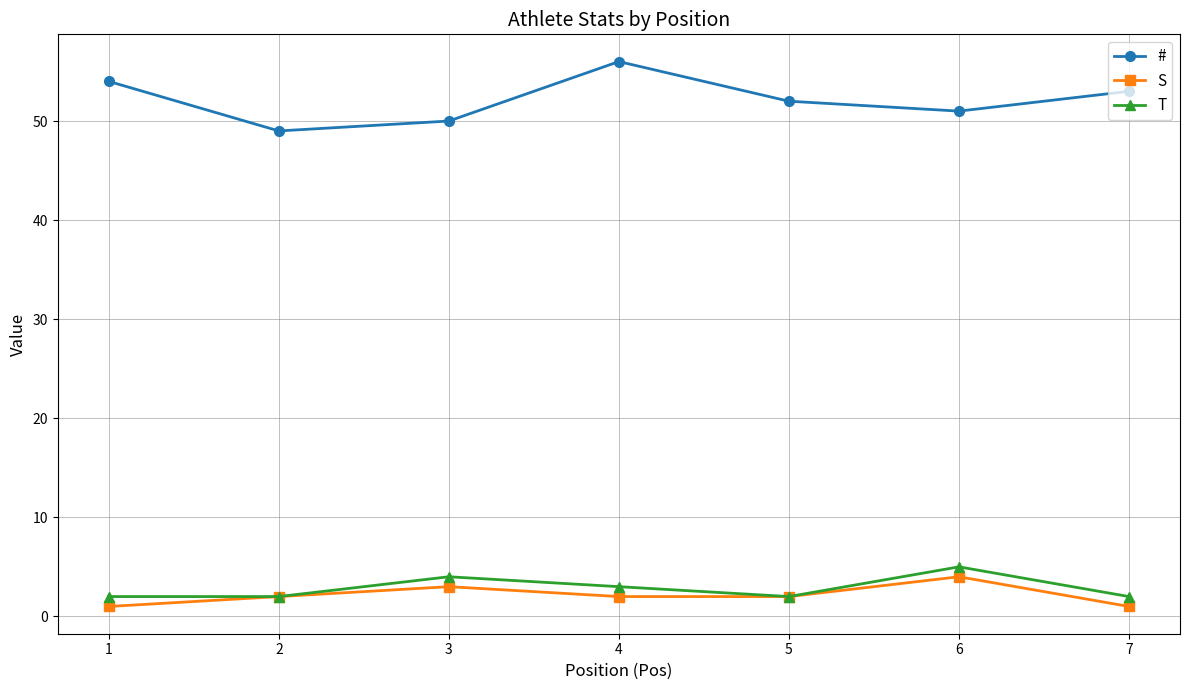

Reading right to left, list all the values displayed in this chart.

#: 7=53	6=51	5=52	4=56	3=50	2=49	1=54
S: 7=1	6=4	5=2	4=2	3=3	2=2	1=1
T: 7=2	6=5	5=2	4=3	3=4	2=2	1=2